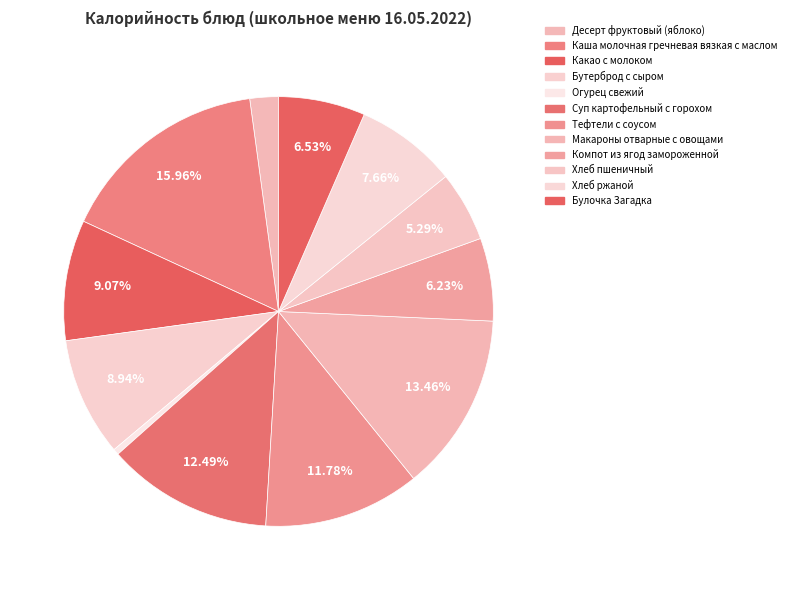

Combined, do Хлеб пшеничный and Суп картофельный с горохом account for over 50%?

No